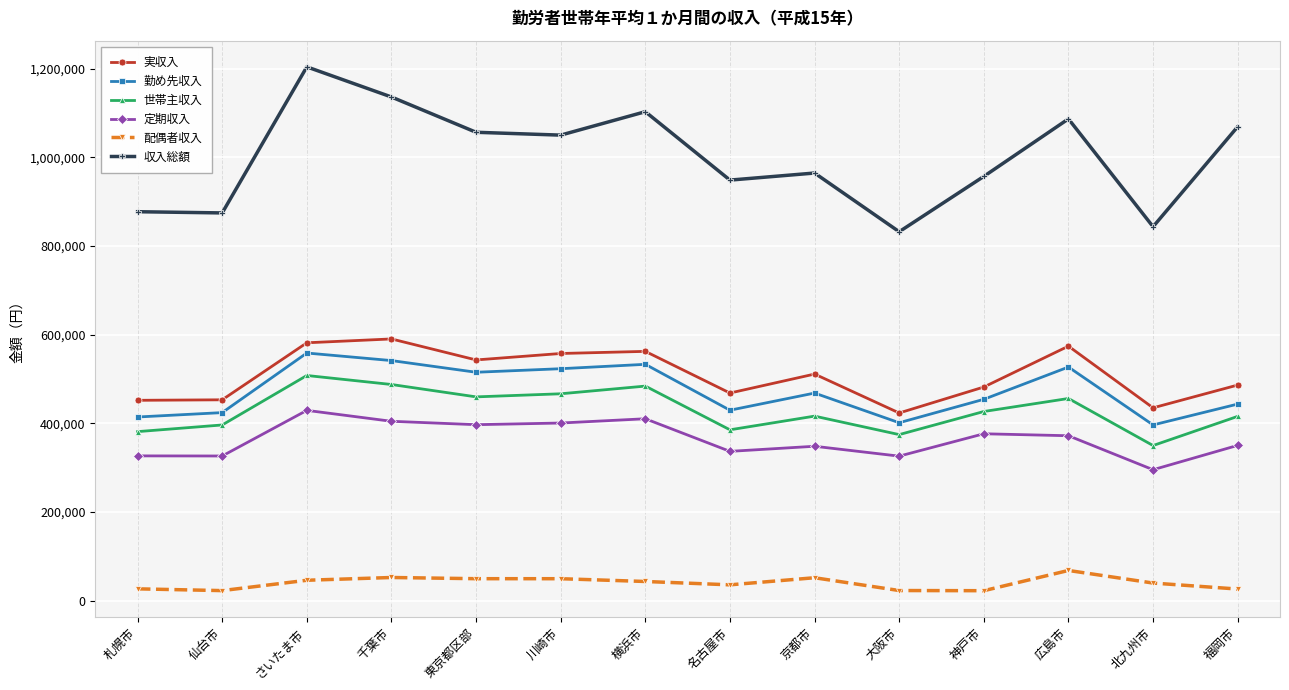

How many lines are shown in the chart?

6